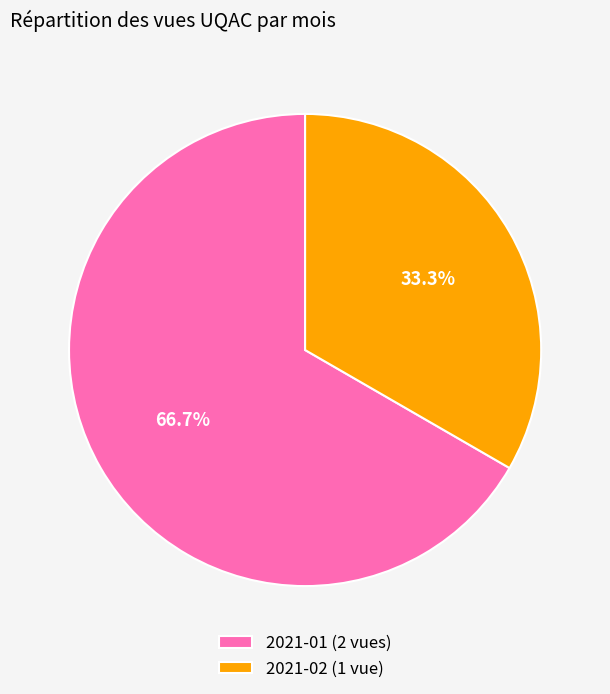

Combined, do 2021-01 and 2021-02 account for over 50%?

Yes